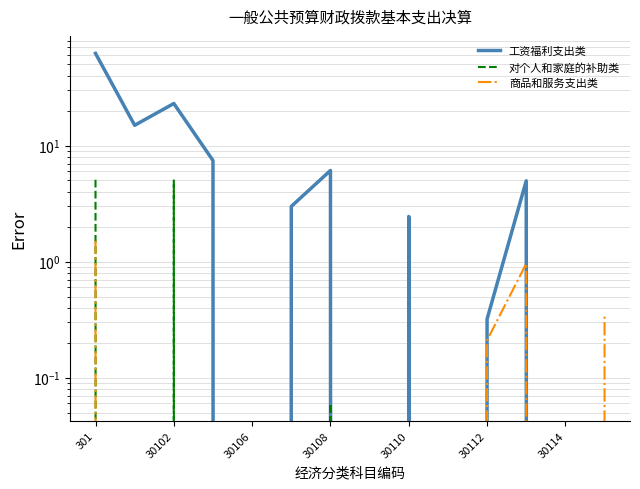

Which category has the lowest value across all series?

30106